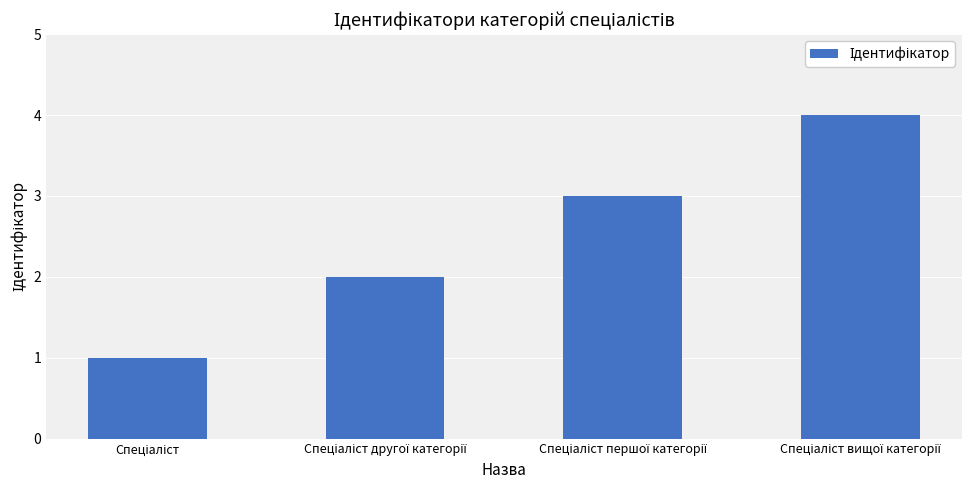

What is the sum of all values?

10